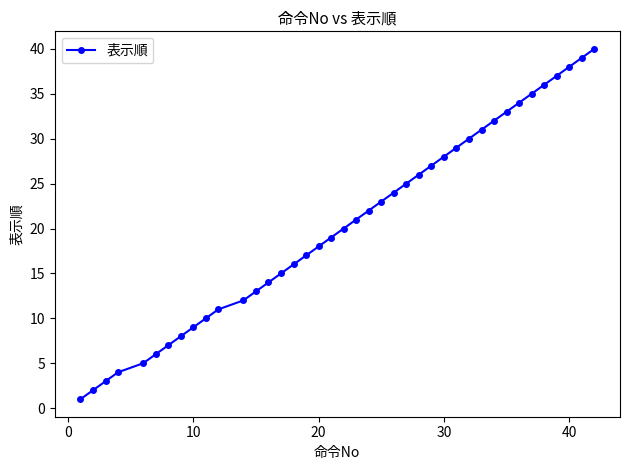

What is the greatest value displayed?

40